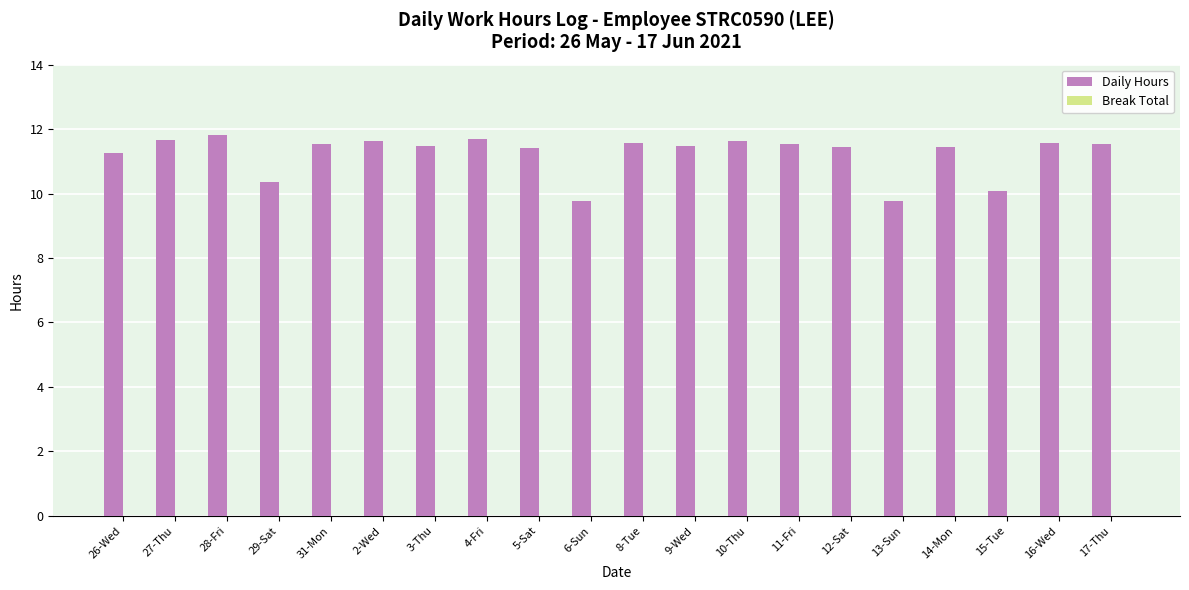

Which has a higher value, 15-Tue or 8-Tue?

8-Tue